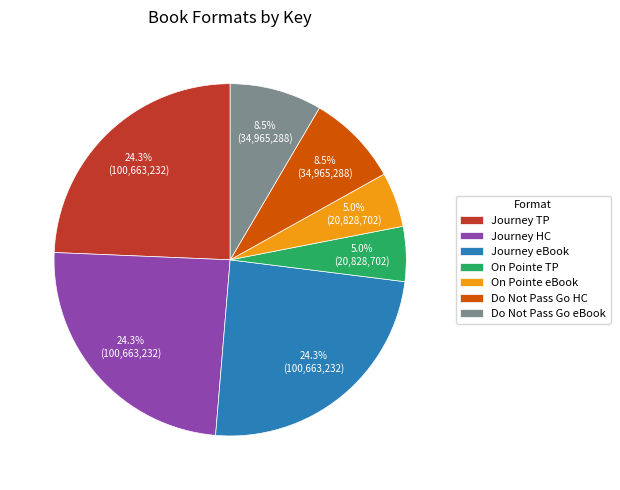

Which has a higher value, Journey eBook or On Pointe eBook?

Journey eBook